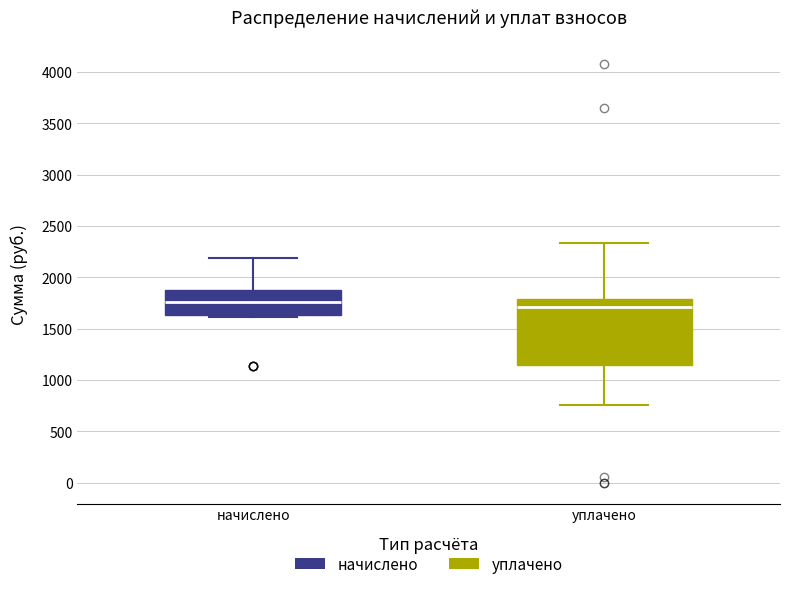

Reading left to right, read every box against the y-axis: the position of its median line, the range the box covers, and the ends of its whiskers. The values are not printed on the chart, so give them approximately, as read against the axis.

начислено: median 1750, box 1650 to 1900, whiskers 1600 to 2200
уплачено: median 1700, box 1150 to 1800, whiskers 750 to 2350